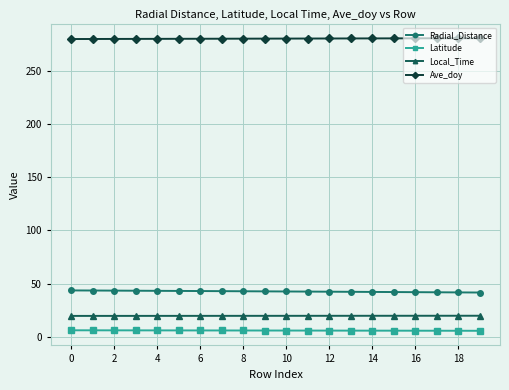

Count the number of categories in the chart.

20